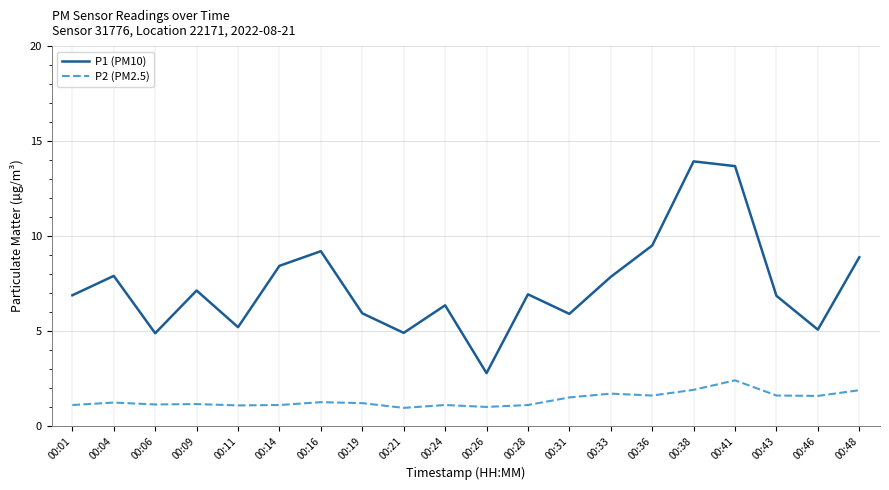

Which series has the largest total across all categories?

P1 (PM10)